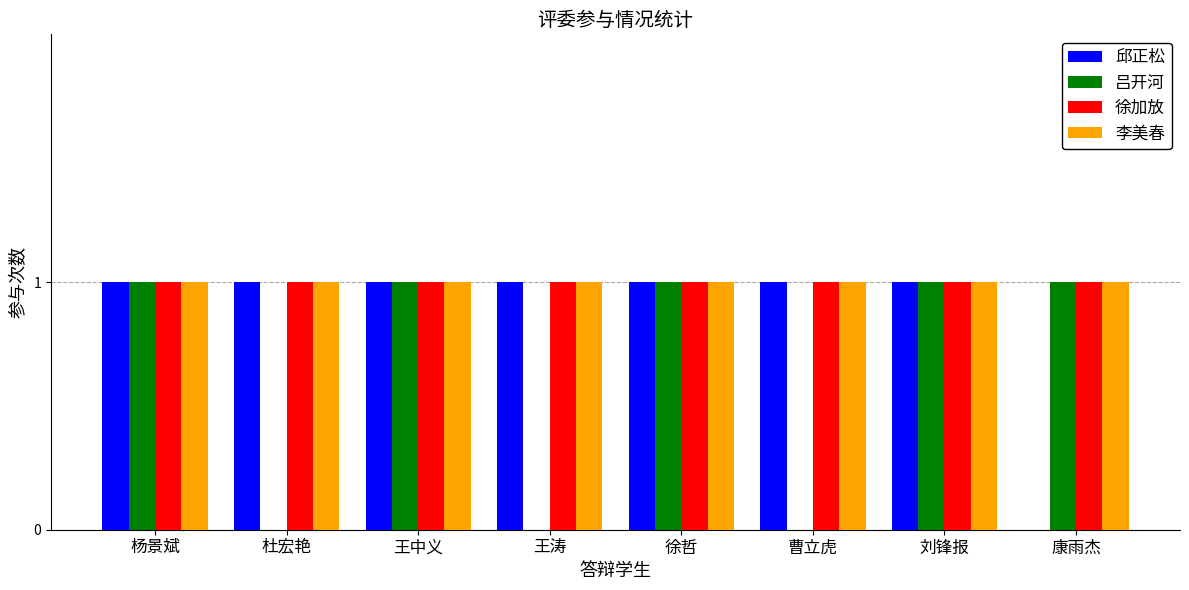

The 吕开河 series shows 2 at 徐哲. True or false?

False